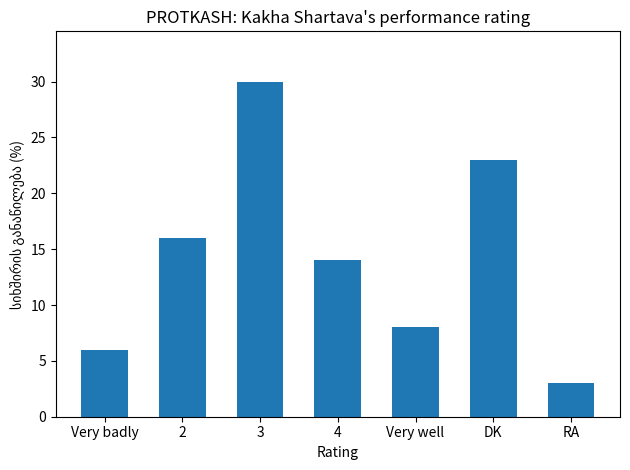

Reading right to left, extract all data points from this chart.

RA=3	DK=23	Very well=8	4=14	3=30	2=16	Very badly=6